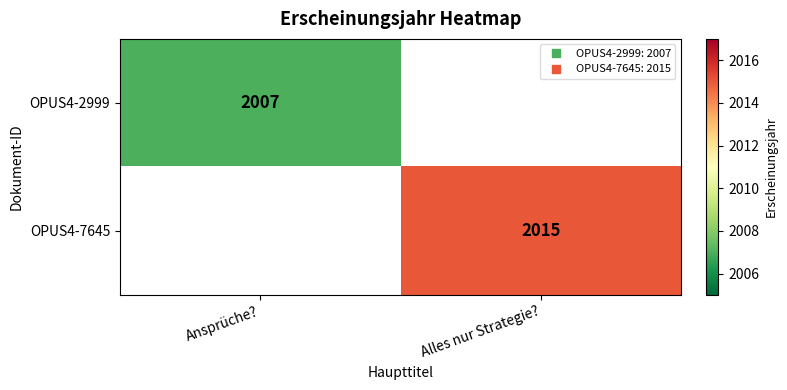

Which series has the largest range (max minus min)?

OPUS4-2999